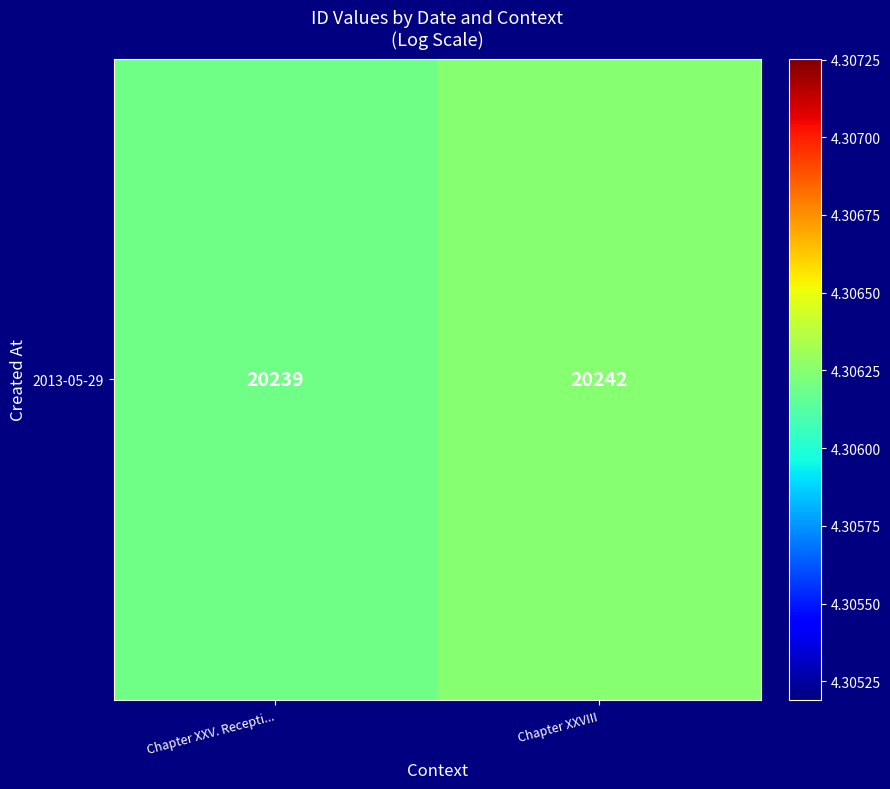

What is the sum of all values?

8.6